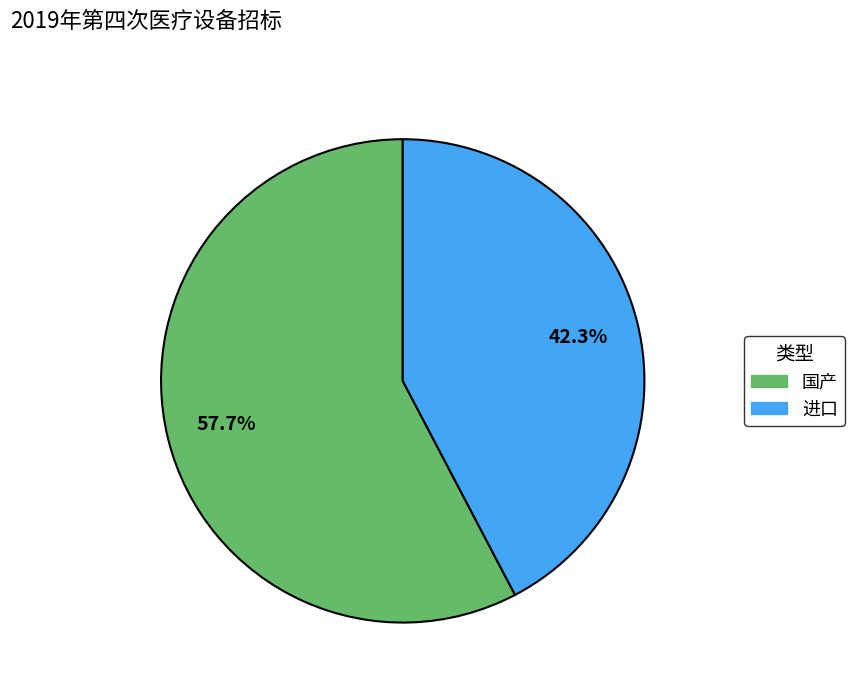

How many slices are in this pie chart?

2